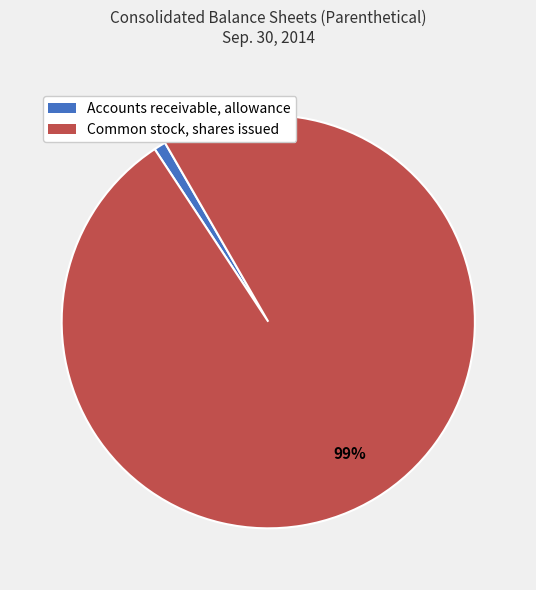

What is the largest slice in the pie chart?

Common stock, shares issued